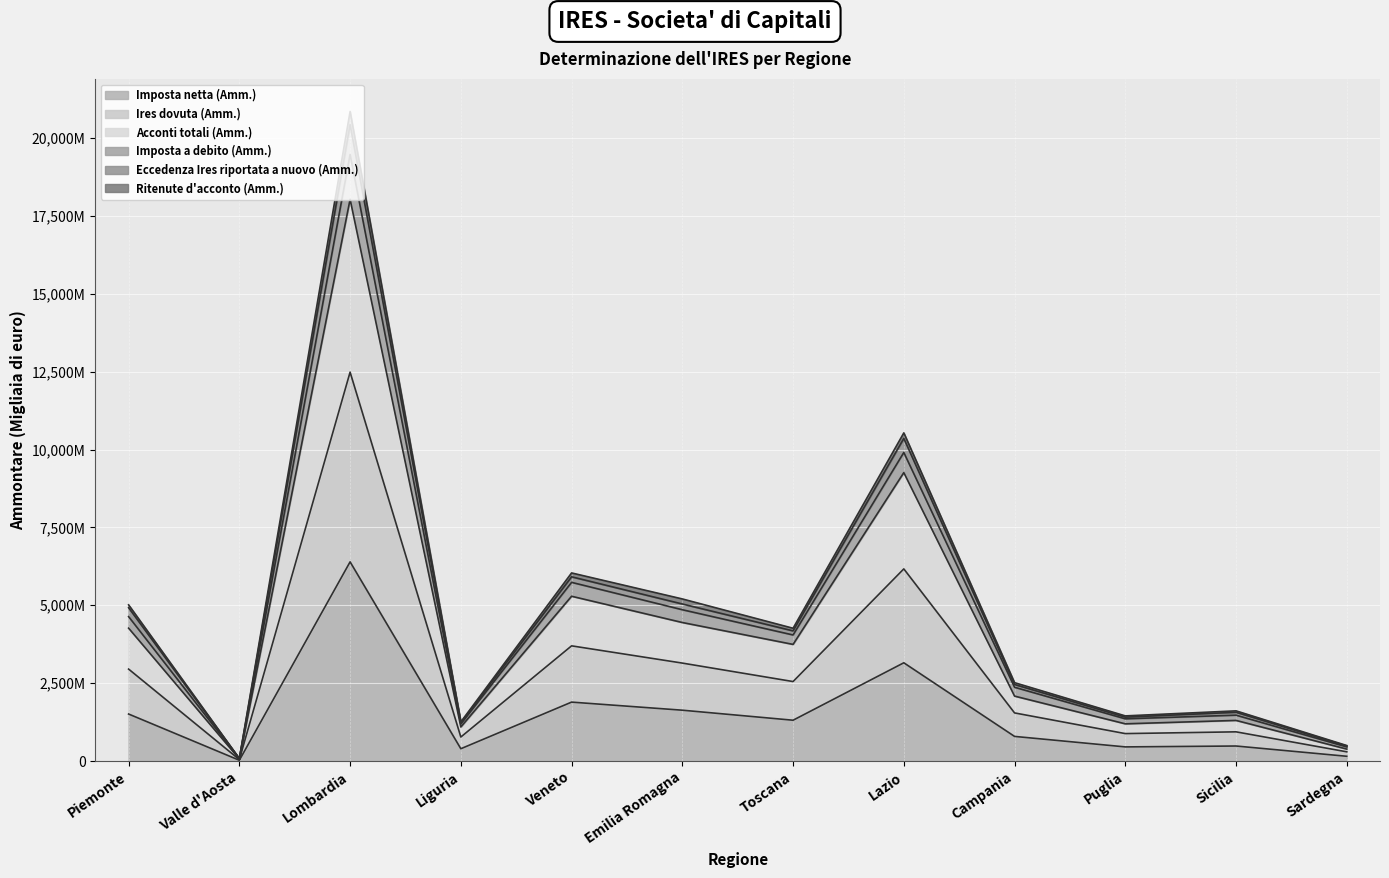

True or false: Imposta netta (Amm.) has a value of 195925 at Campania.

False